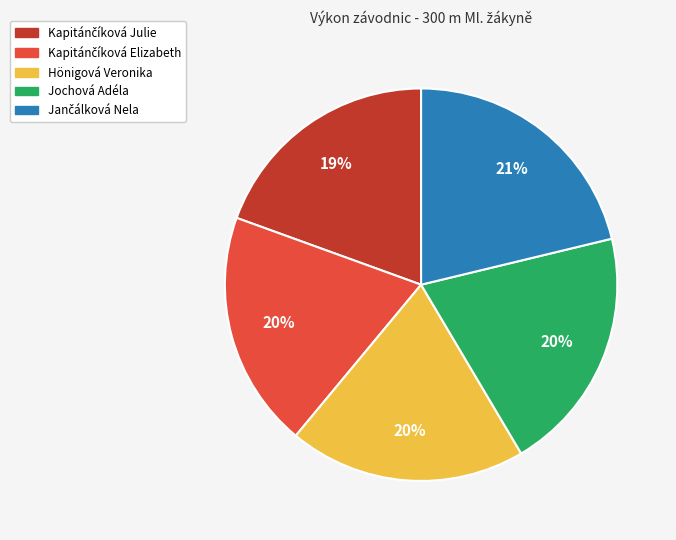

Do Jochová Adéla and Hönigová Veronika together represent more than half of the pie?

No